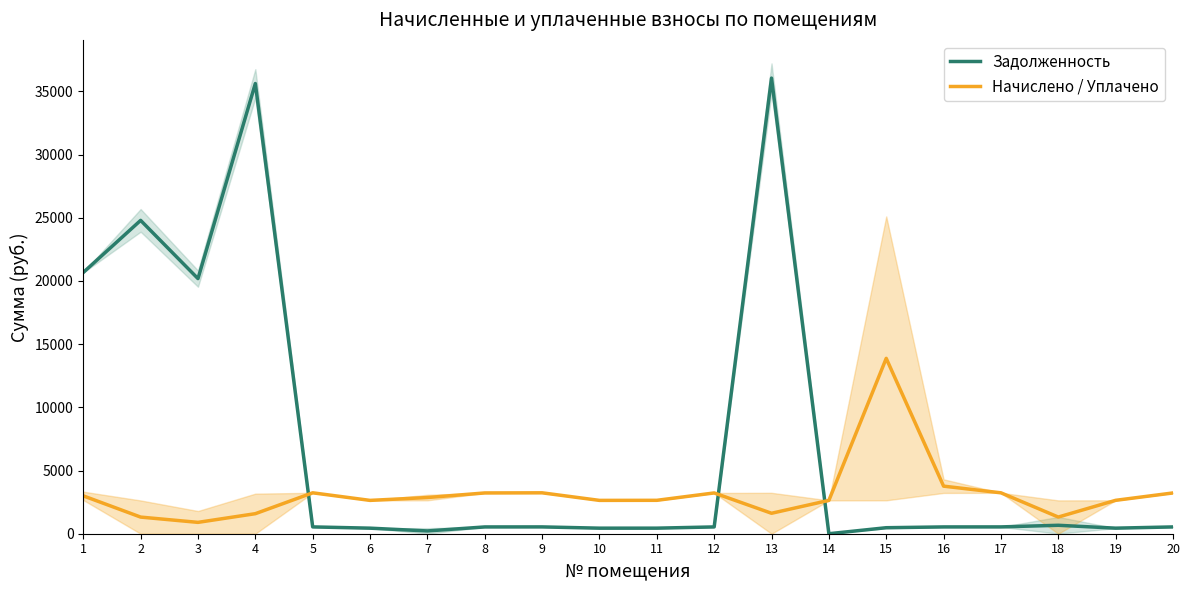

Which series has the widest spread of values?

Задолженность